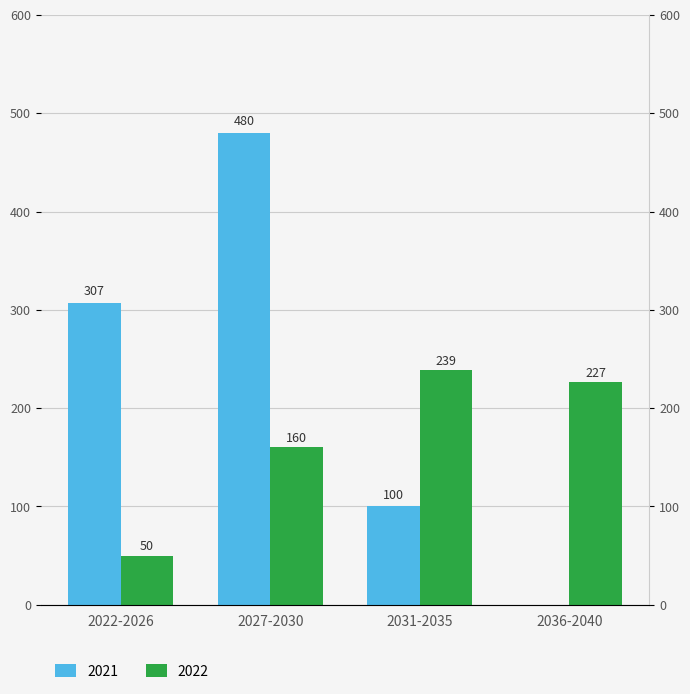

How many bars are there in total?

8